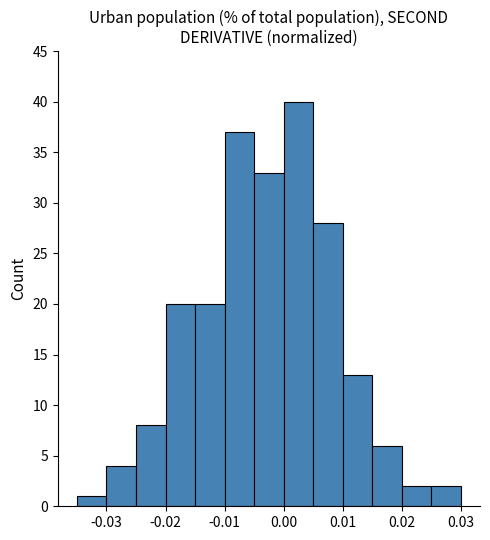

Reading left to right, transcribe this chart: for each bar, give the range it covers on the x-axis and its height. The values are not printed on the chart, so give them approximately, as read against the axis.

-0.035 to -0.030: 1
-0.030 to -0.025: 4
-0.025 to -0.020: 8
-0.020 to -0.015: 20
-0.015 to -0.010: 20
-0.010 to -0.005: 37
-0.005 to 0.000: 33
0.000 to 0.005: 40
0.005 to 0.010: 28
0.010 to 0.015: 13
0.015 to 0.020: 6
0.020 to 0.025: 2
0.025 to 0.030: 2